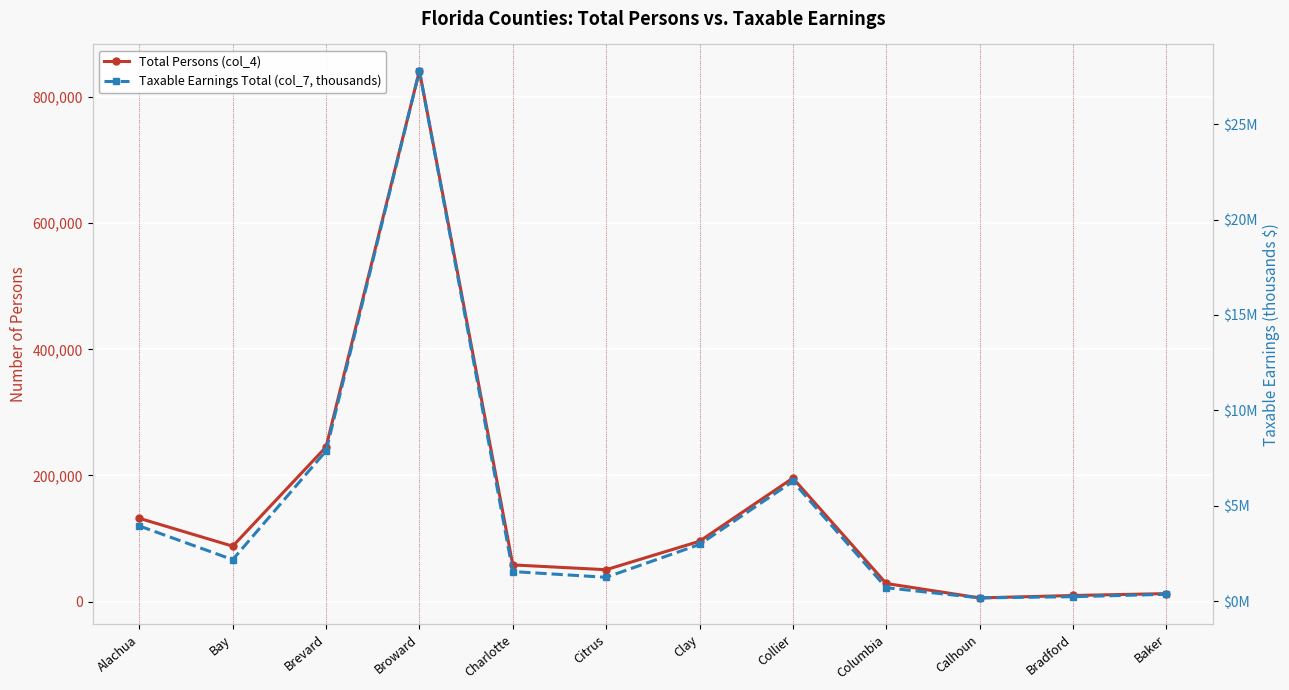

What is the sum of all Total Persons (col_4) values?

1763985